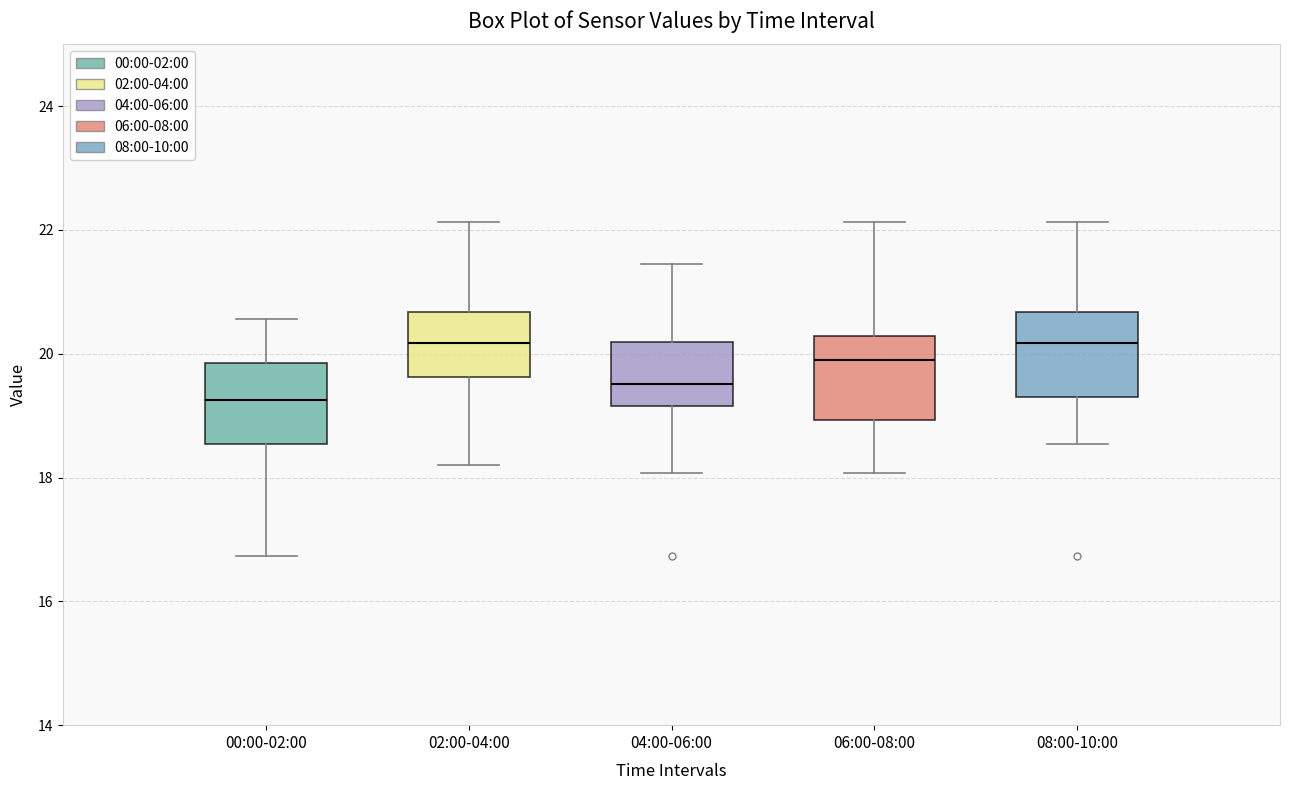

Where does the lower whisker of the box for 04:00-06:00 end on the y-axis? The values are not printed on the chart, so give them approximately, as read against the axis.

18.0